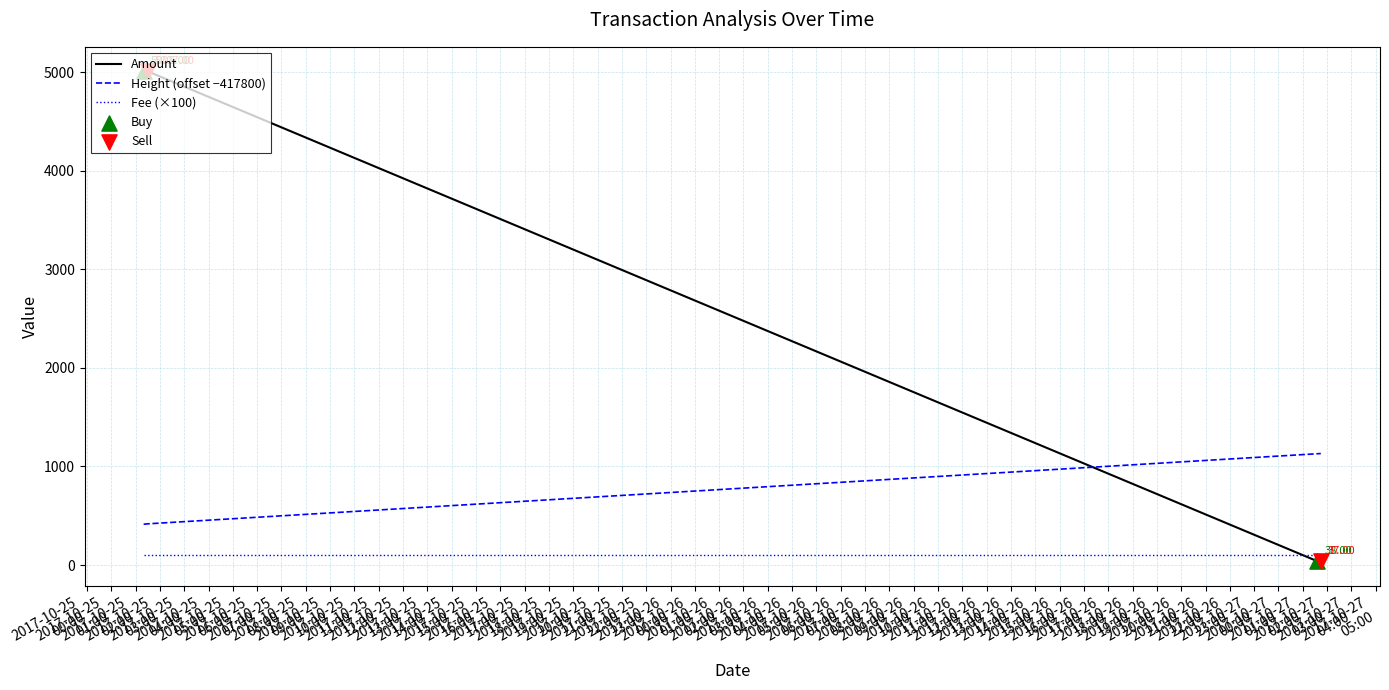

Which series has the widest spread of values?

Amount